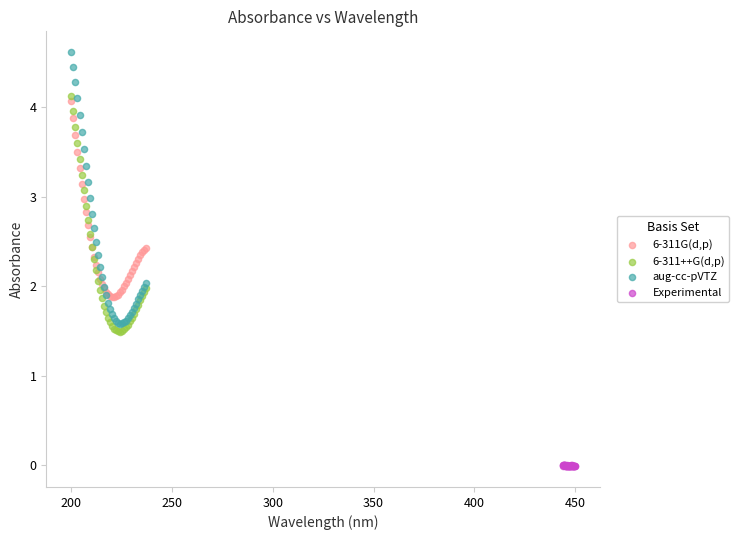

Which series contains the lowest Y value?

Experimental